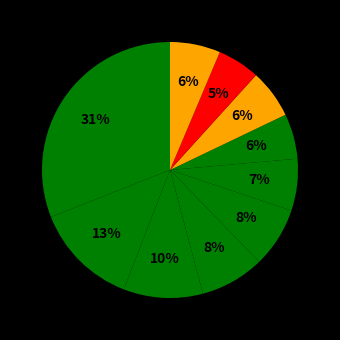

How many segments does this pie chart have?

10